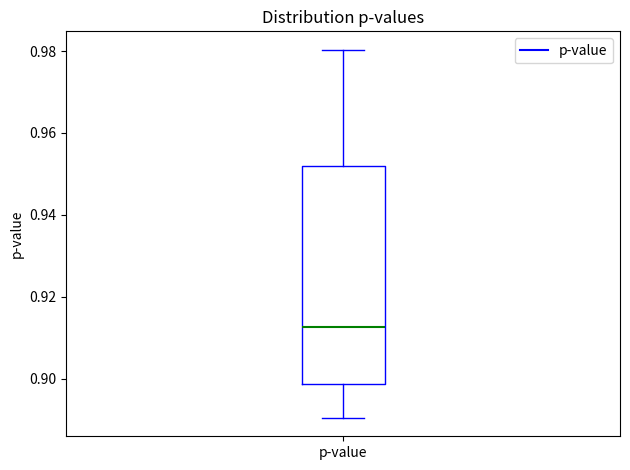

Transcribe this box plot: give where the median line is, the range the box spans, and where the two whiskers end, as read against the y-axis. The values are not printed on the chart, so give them approximately, as read against the axis.

median 0.912, box 0.898 to 0.952, whiskers 0.890 to 0.980